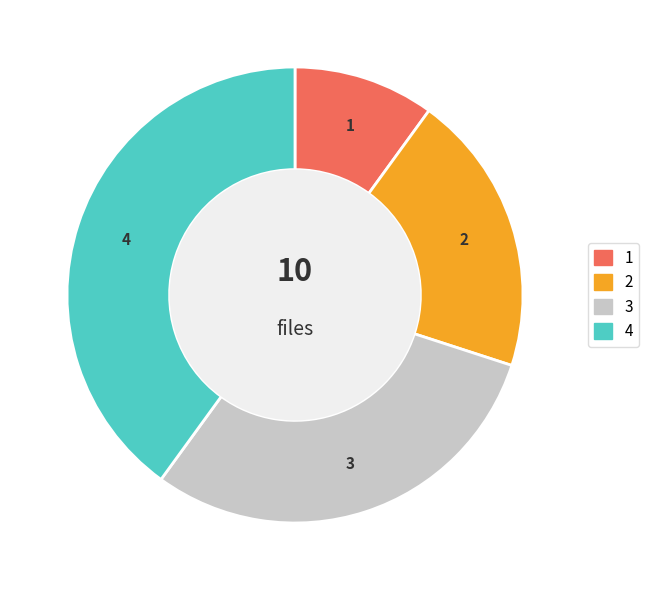

Is there any slice that represents more than half of the pie?

No